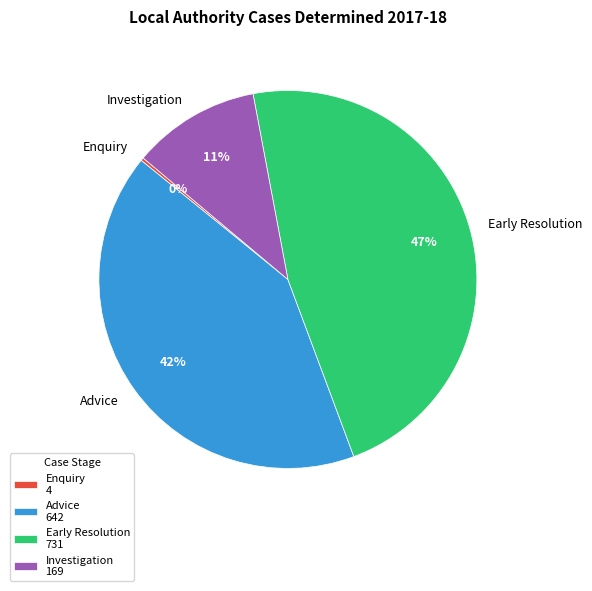

Do Early Resolution and Investigation together represent more than half of the pie?

Yes